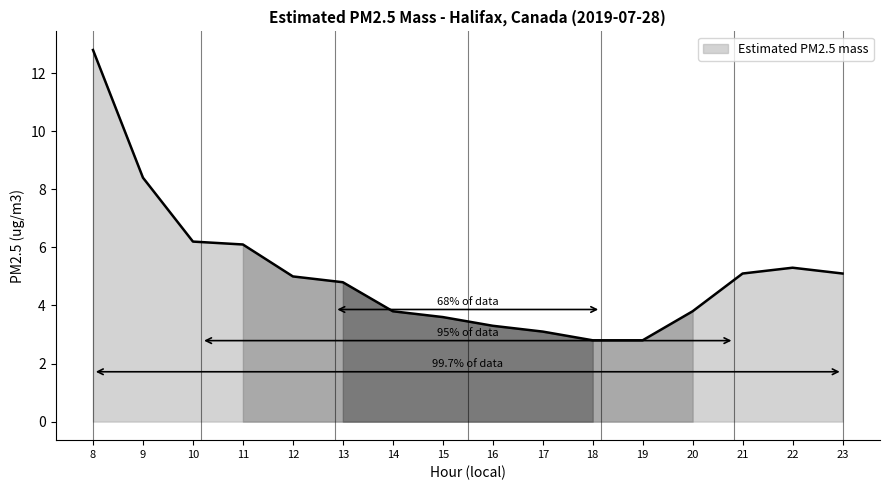

What is the average value?

5.1